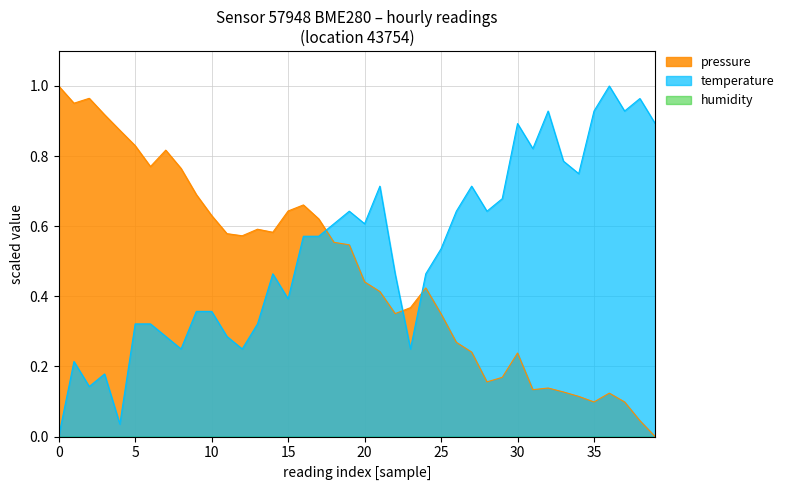

Does the chart have visible grid lines?

Yes